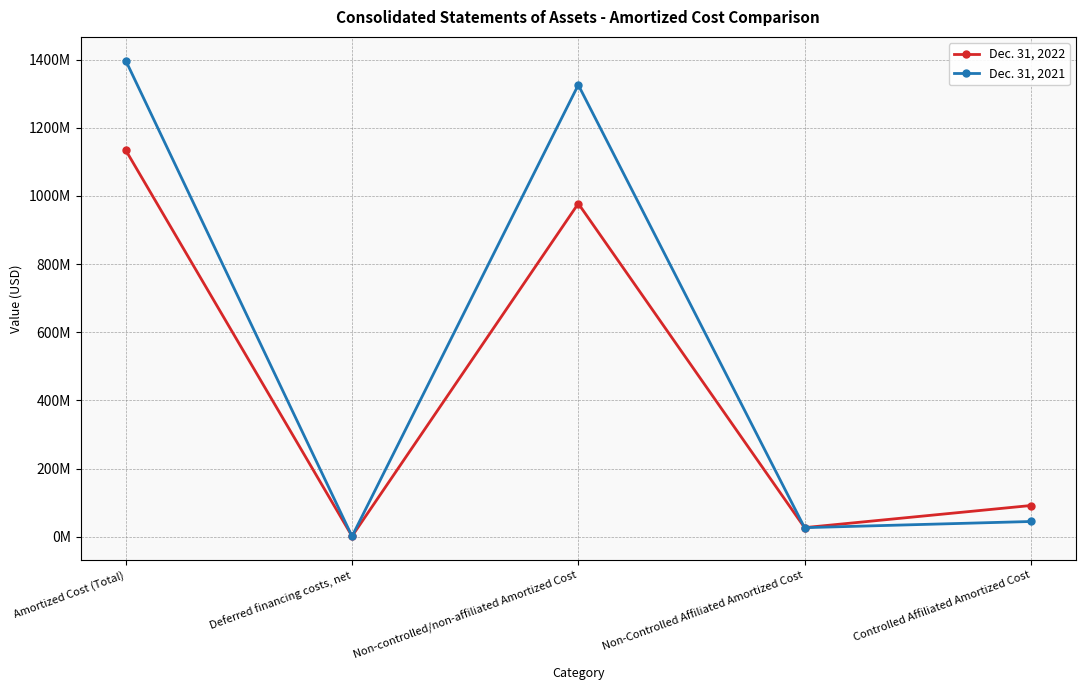

Reading left to right, list all the values displayed in this chart.

Dec. 31, 2022: Amortized Cost (Total)=1134245918	Deferred financing costs, net=1576000	Non-controlled/non-affiliated Amortized Cost=977794000	Non-Controlled Affiliated Amortized Cost=26657000	Controlled Affiliated Amortized Cost=91552000
Dec. 31, 2021: Amortized Cost (Total)=1397161415	Deferred financing costs, net=1113000	Non-controlled/non-affiliated Amortized Cost=1325972000	Non-Controlled Affiliated Amortized Cost=26535000	Controlled Affiliated Amortized Cost=44654000